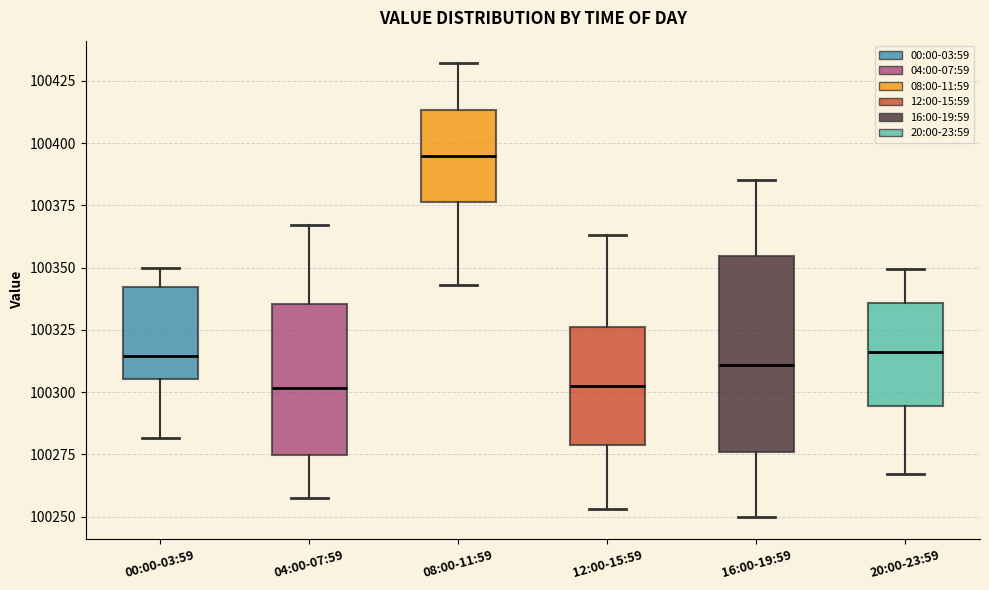

Which box has the highest median line?

08:00-11:59